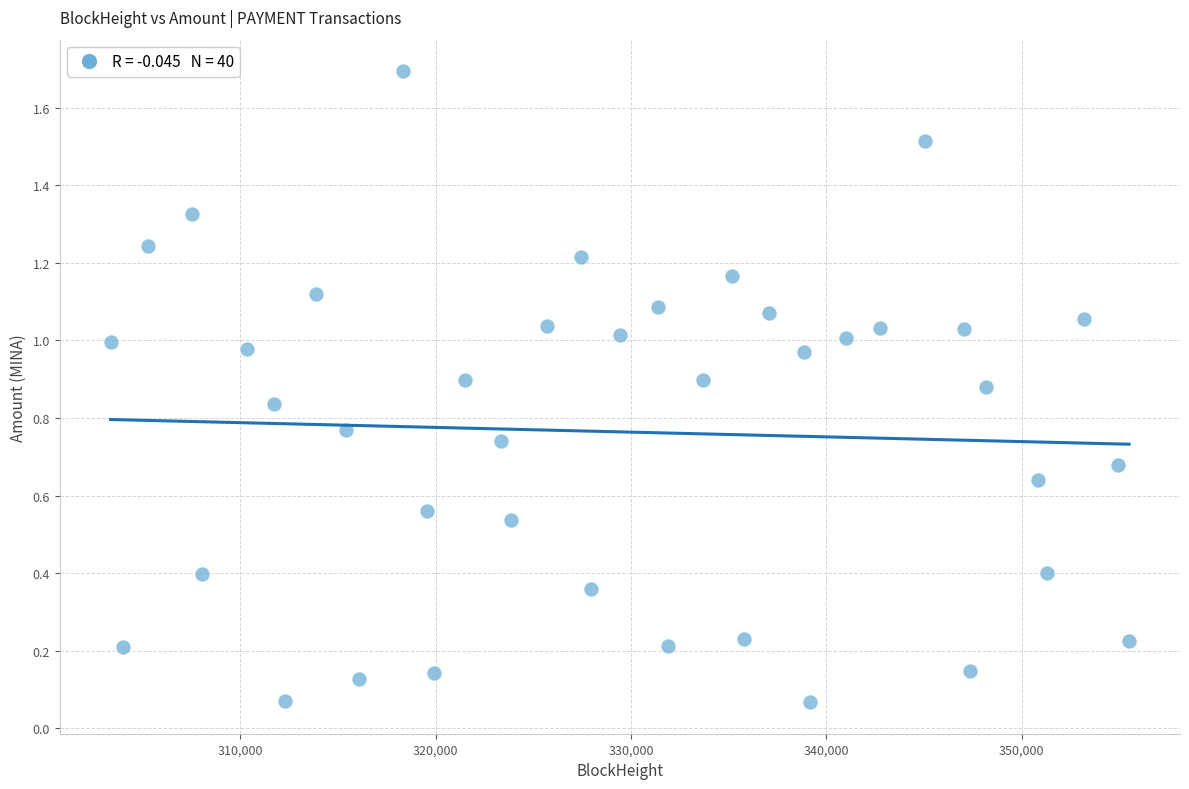

What is the range of Y values (max minus min)?

1.6